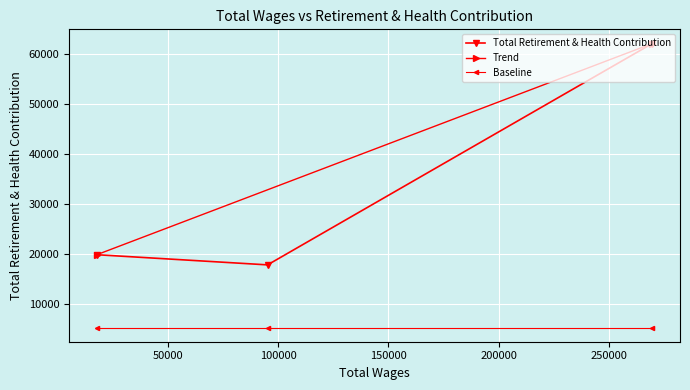

What is the value of the Baseline point at the 3rd from the left?

5357.7